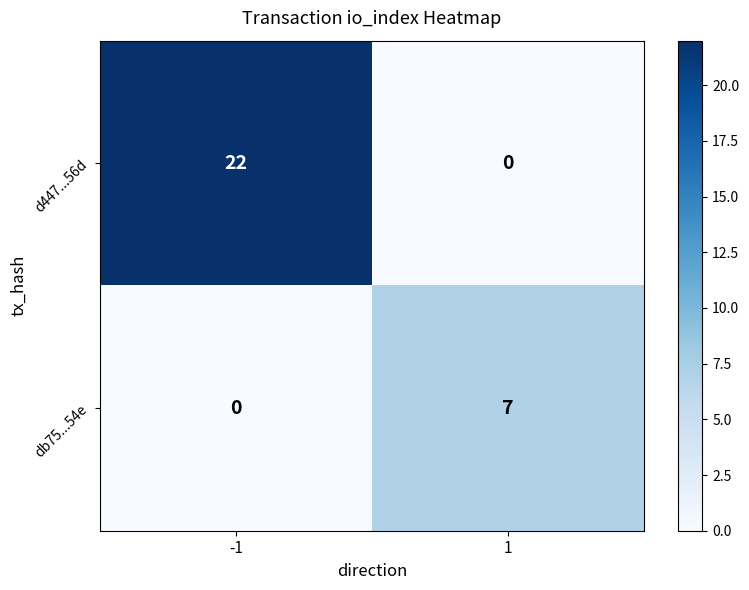

Which series changed the most between -1 and 1?

d447...56d